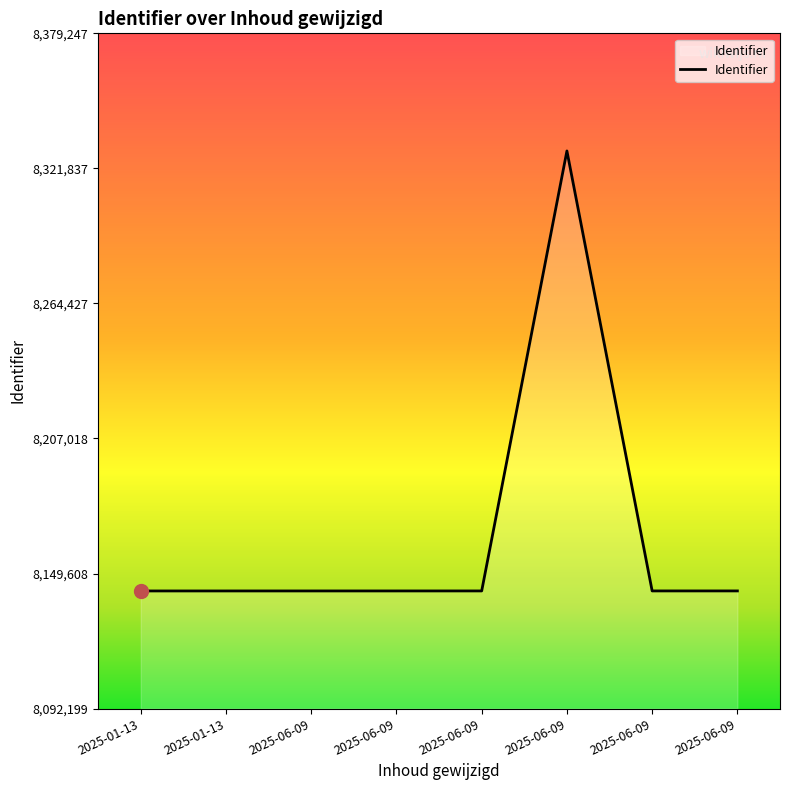

The value at 2025-01-13 is 8142200. True or false?

True